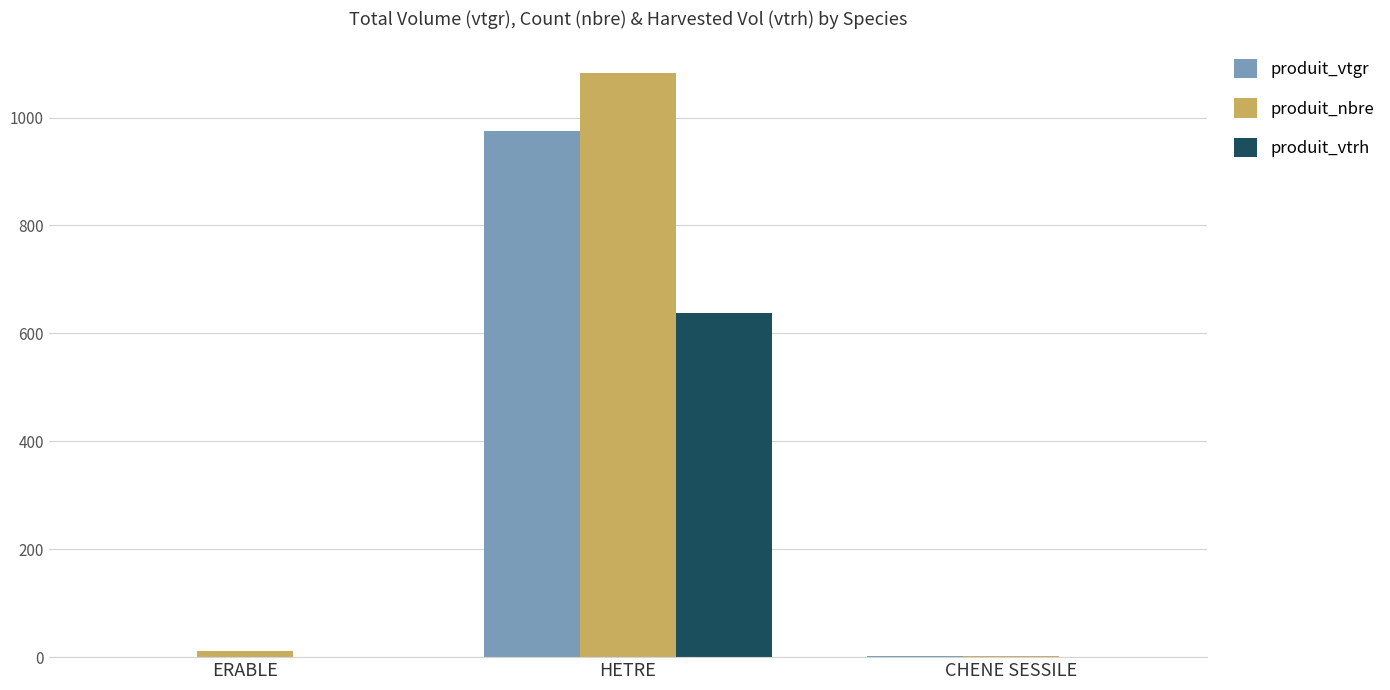

At which category is the sum across all series the highest?

HETRE